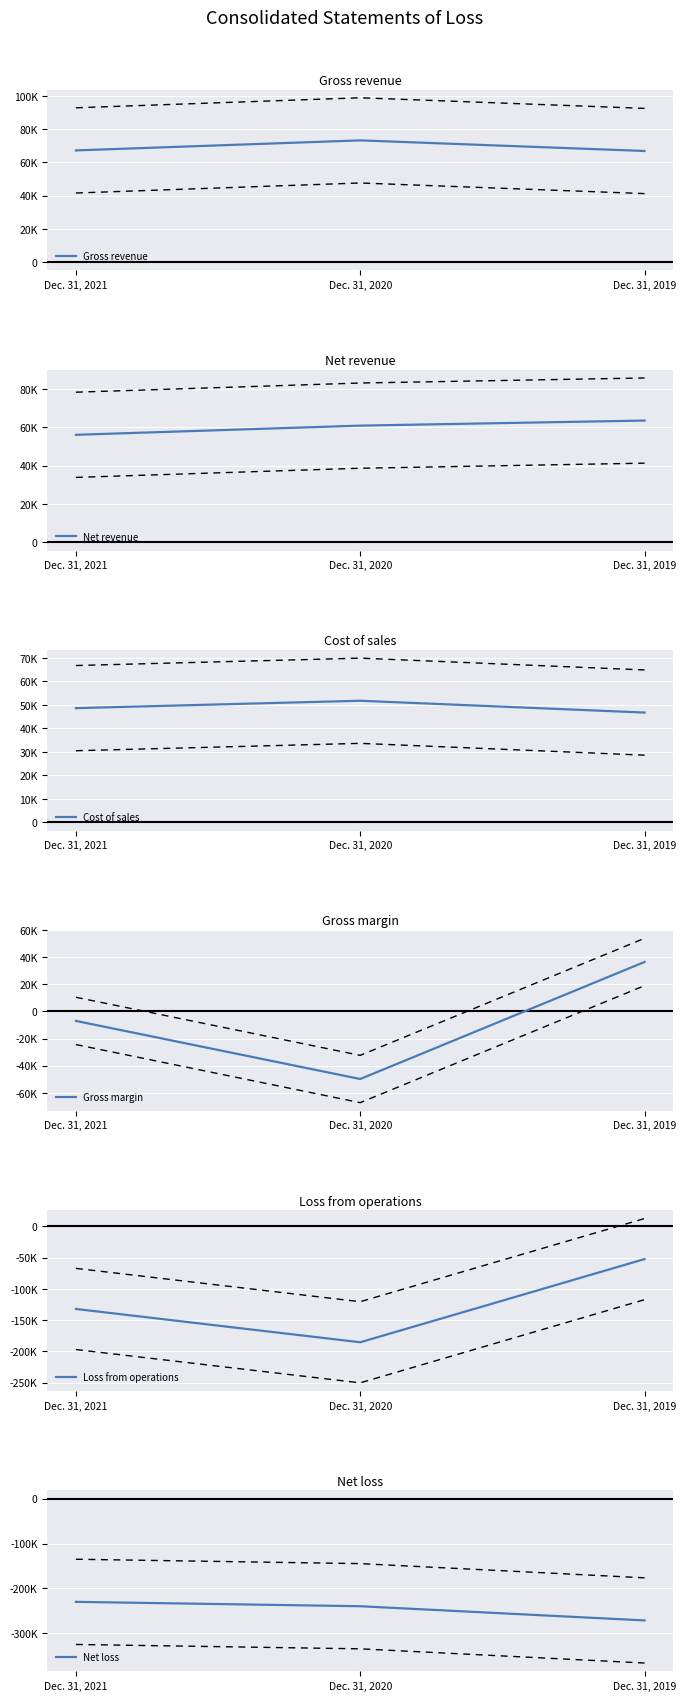

Reading left to right, extract all data points from this chart.

Gross revenue: 67279	73321	66927
Net revenue: 56128	60918	63562
Cost of sales: 48601	51740	46721
Gross margin: -6990	-49869	36496
Loss from operations: -132131	-185404	-52371
Net loss: -230182	-239944	-271629